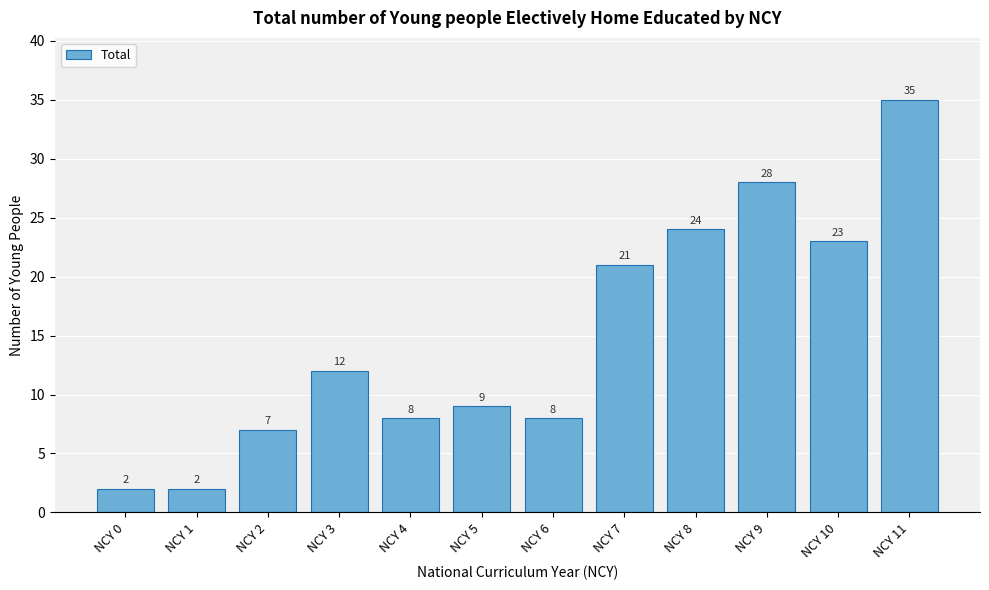

Reading left to right, list all the values displayed in this chart.

NCY 0=2	NCY 1=2	NCY 2=7	NCY 3=12	NCY 4=8	NCY 5=9	NCY 6=8	NCY 7=21	NCY 8=24	NCY 9=28	NCY 10=23	NCY 11=35